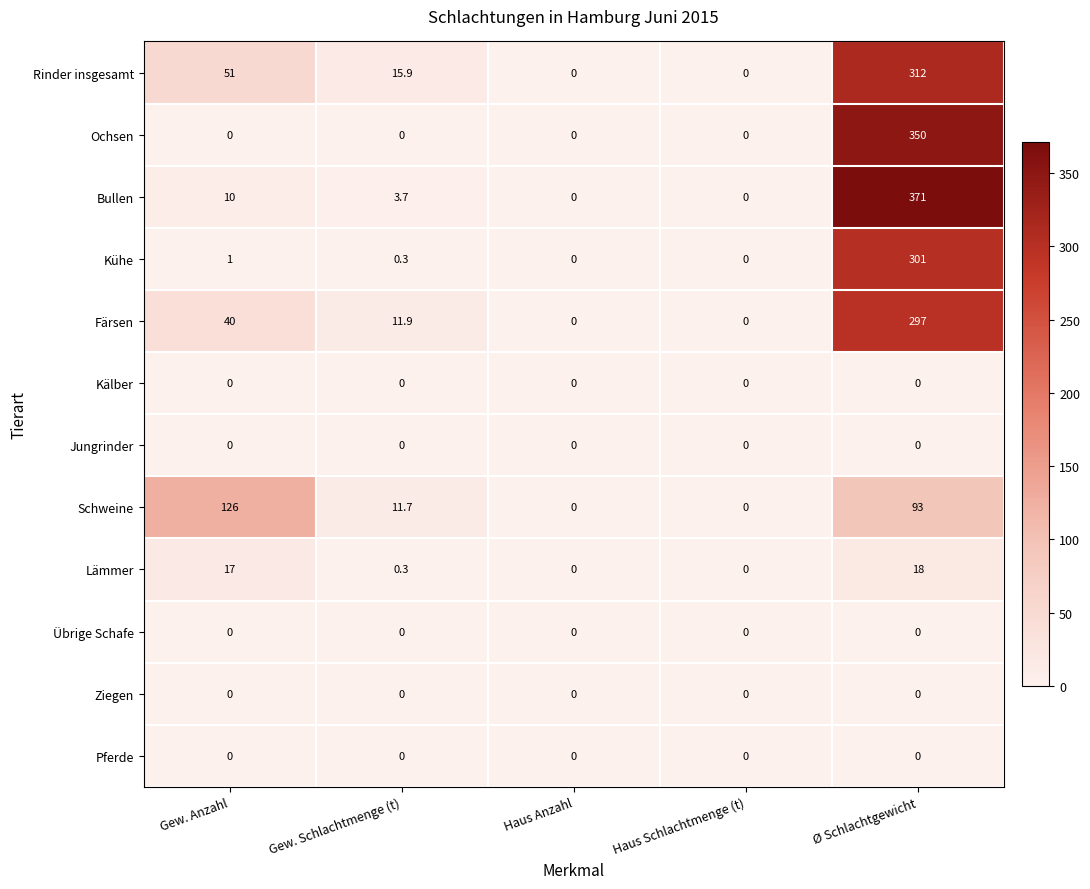

Where does the Schweine series first go above 11?

Gew. Anzahl